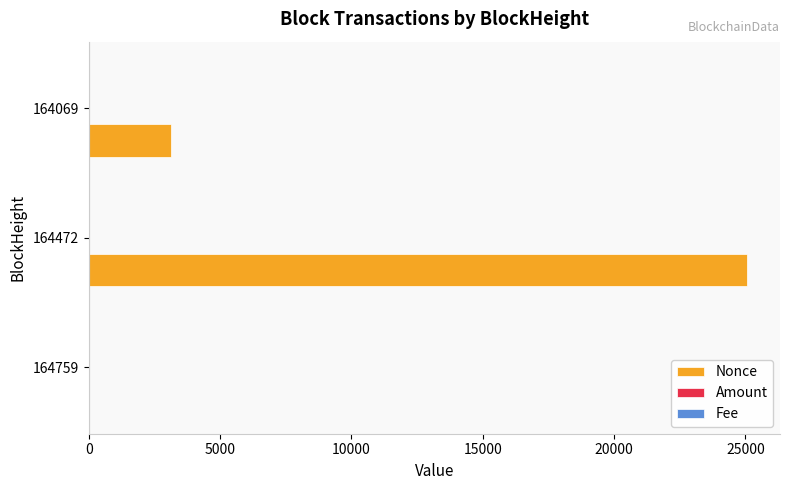

Between 164759 and 164472, which series saw the biggest shift?

Nonce